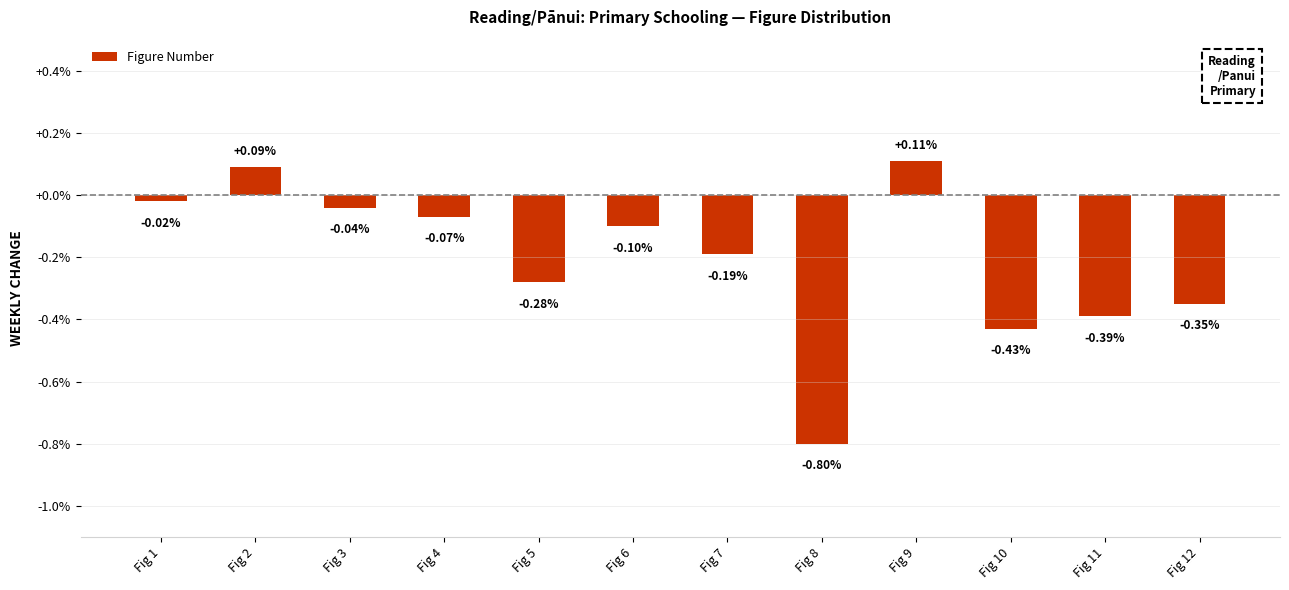

Does the chart contain stacked bars?

No